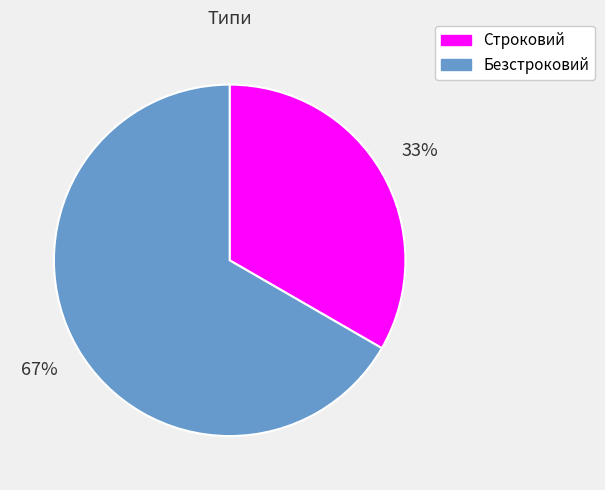

Count the number of slices in the pie.

2